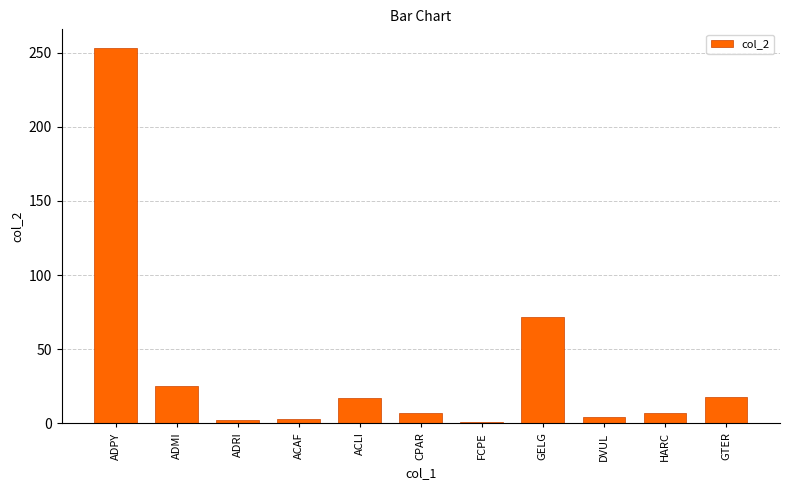

What is the difference between the second highest and second lowest values?

70